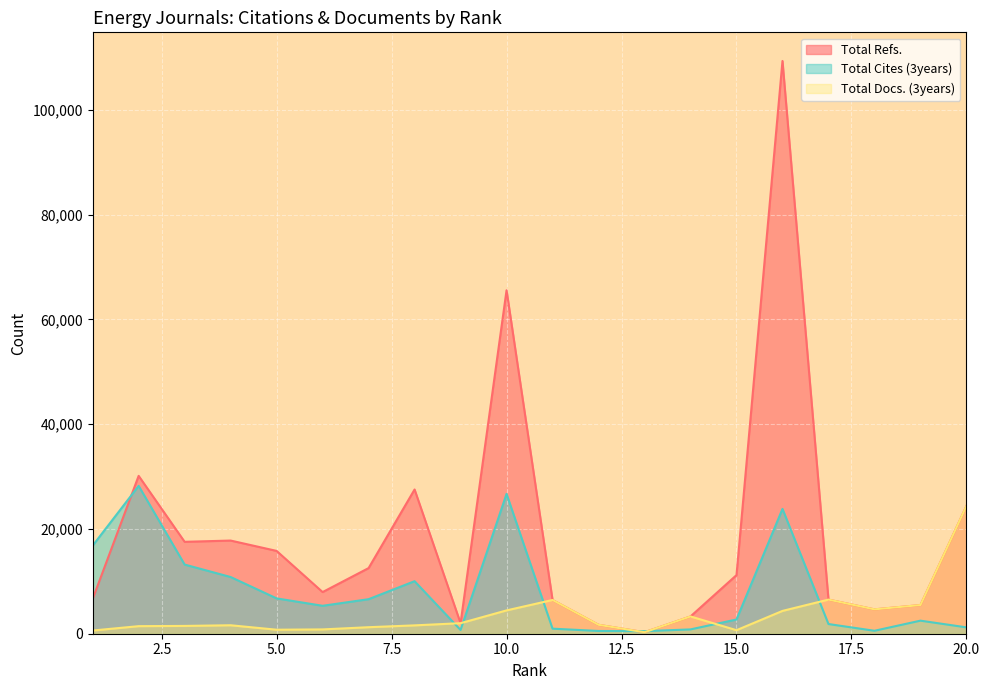

Which series changed the most between 7 and 14?

Total Refs.